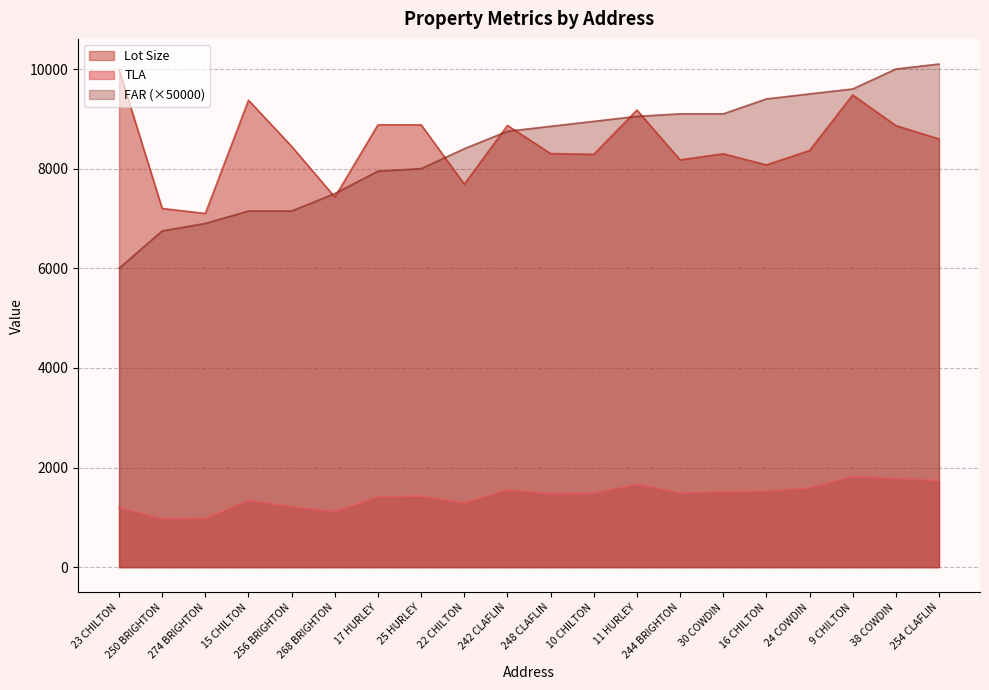

Reading left to right, extract all data points from this chart.

TLA: 1195.0	972.0	978.0	1341.0	1212.0	1114.0	1412.0	1425.0	1290.0	1552.0	1473.0	1483.0	1663.0	1488.0	1512.0	1521.0	1590.0	1820.0	1777.0	1740.0
Lot Size: 9990.0	7200.0	7100.0	9373.0	8447.0	7428.0	8880.0	8880.0	7688.0	8867.0	8303.0	8287.0	9177.0	8175.0	8299.0	8075.0	8364.0	9480.0	8864.0	8596.0
FAR_scaled: 6000.0	6750.0	6900.0	7150.0	7150.0	7500.0	7950.0	8000.0	8400.0	8750.0	8850.0	8950.0	9050.0	9100.0	9100.0	9400.0	9500.0	9600.0	10000.0	10100.0